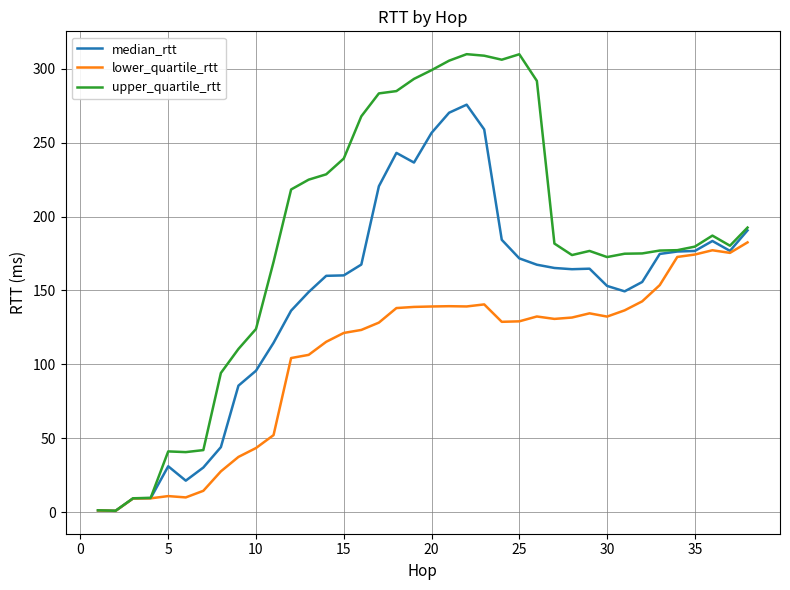

Rank the series by their maximum value, from lowest to highest.

lower_quartile_rtt, median_rtt, upper_quartile_rtt